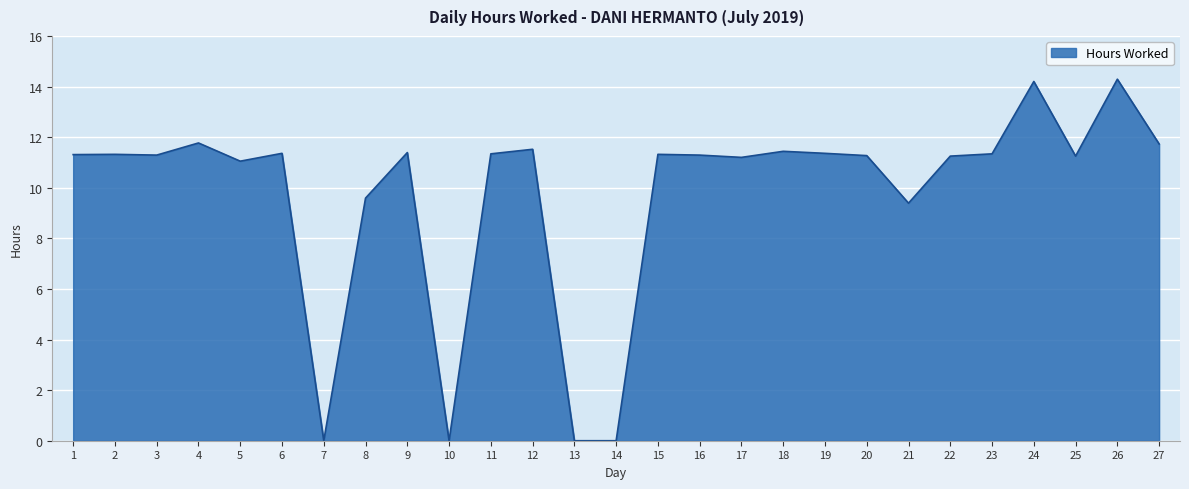

What is the difference between the maximum and minimum values?

14.3